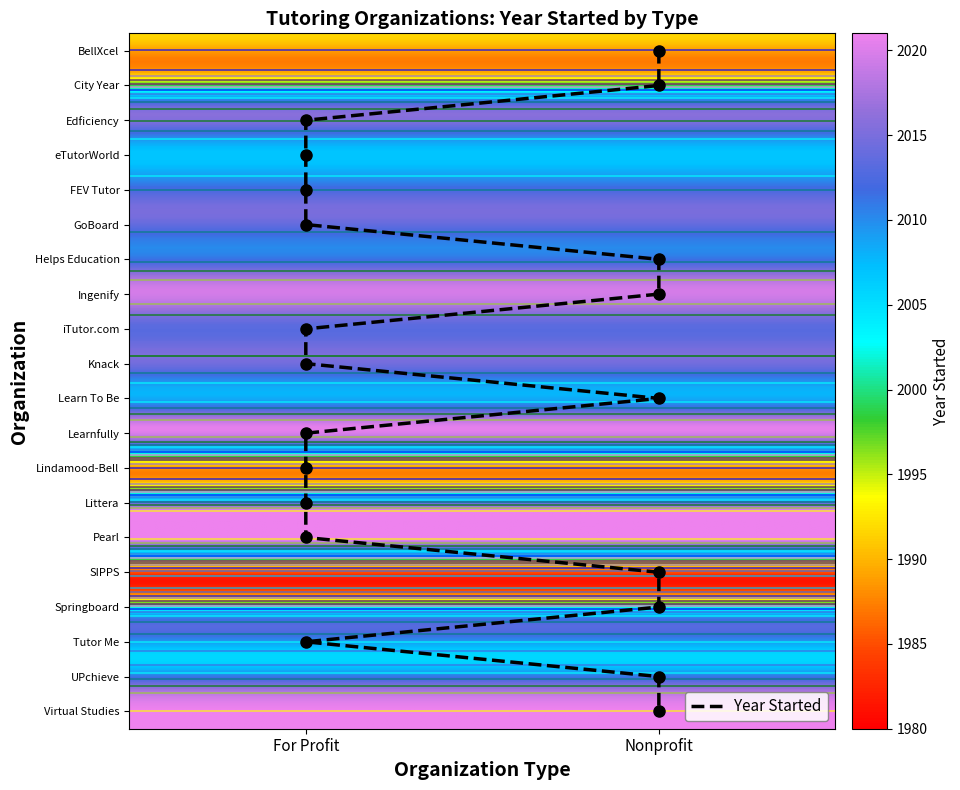

Is it true that Virtual Studies equals 1163 at Nonprofit?

False